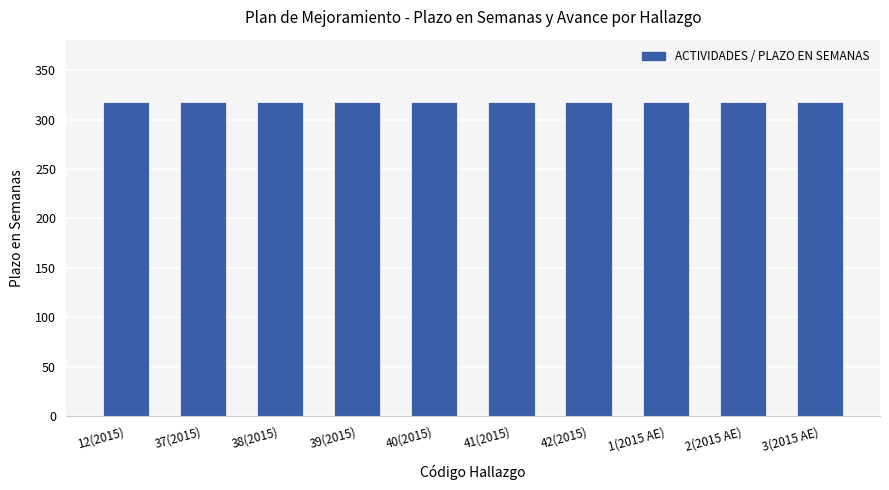

Which label corresponds to the smallest value in the chart?

12(2015)